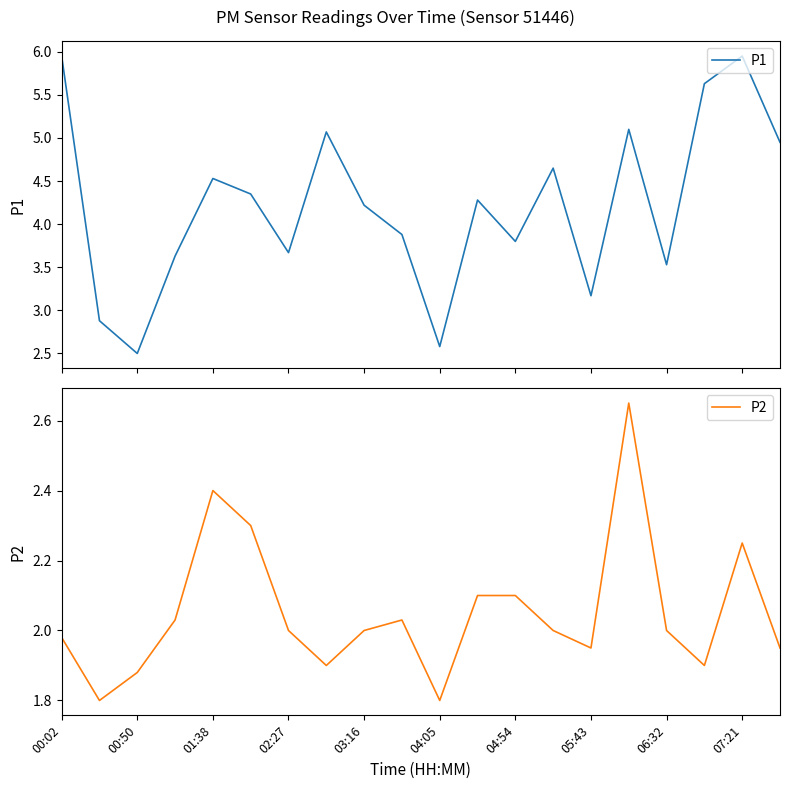

What is the lowest value of the P1 series?

2.5